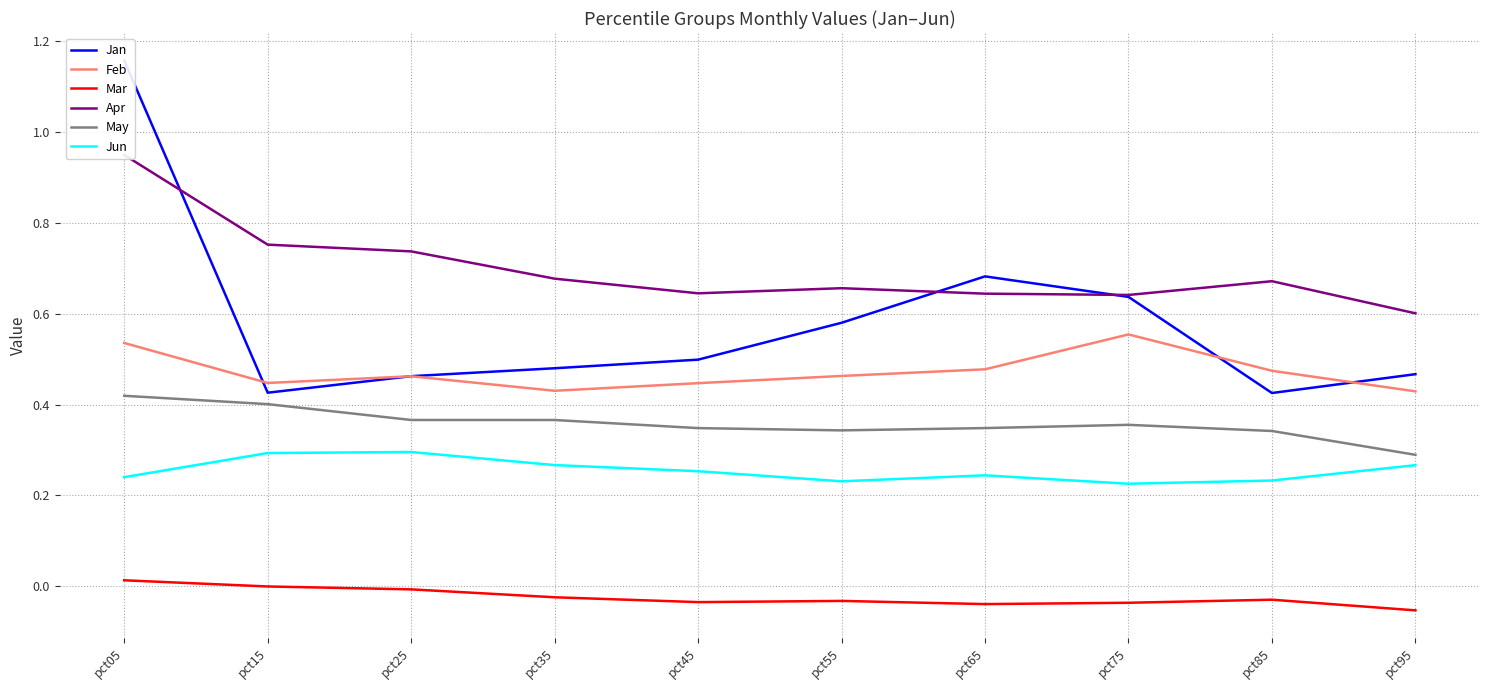

Reading left to right, list all the values displayed in this chart.

Jan: 1.2	0.4	0.5	0.5	0.5	0.6	0.7	0.6	0.4	0.5
Feb: 0.5	0.4	0.5	0.4	0.4	0.5	0.5	0.6	0.5	0.4
Mar: 0.0	-0.0	-0.0	-0.0	-0.0	-0.0	-0.0	-0.0	-0.0	-0.1
Apr: 0.9	0.8	0.7	0.7	0.6	0.7	0.6	0.6	0.7	0.6
May: 0.4	0.4	0.4	0.4	0.3	0.3	0.3	0.4	0.3	0.3
Jun: 0.2	0.3	0.3	0.3	0.3	0.2	0.2	0.2	0.2	0.3